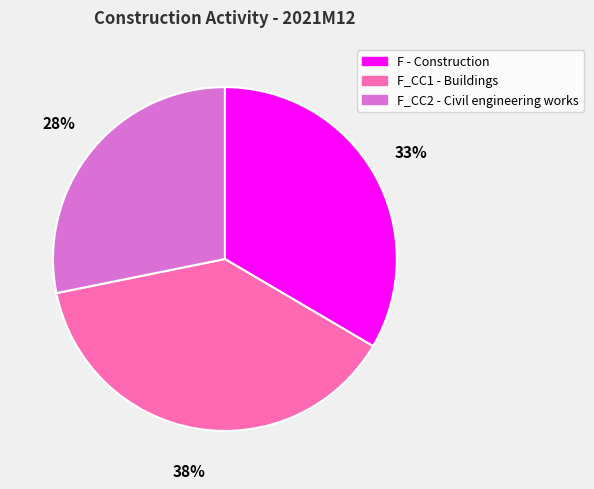

To the nearest percent, what percentage of the pie is F_CC1 - Buildings?

38%